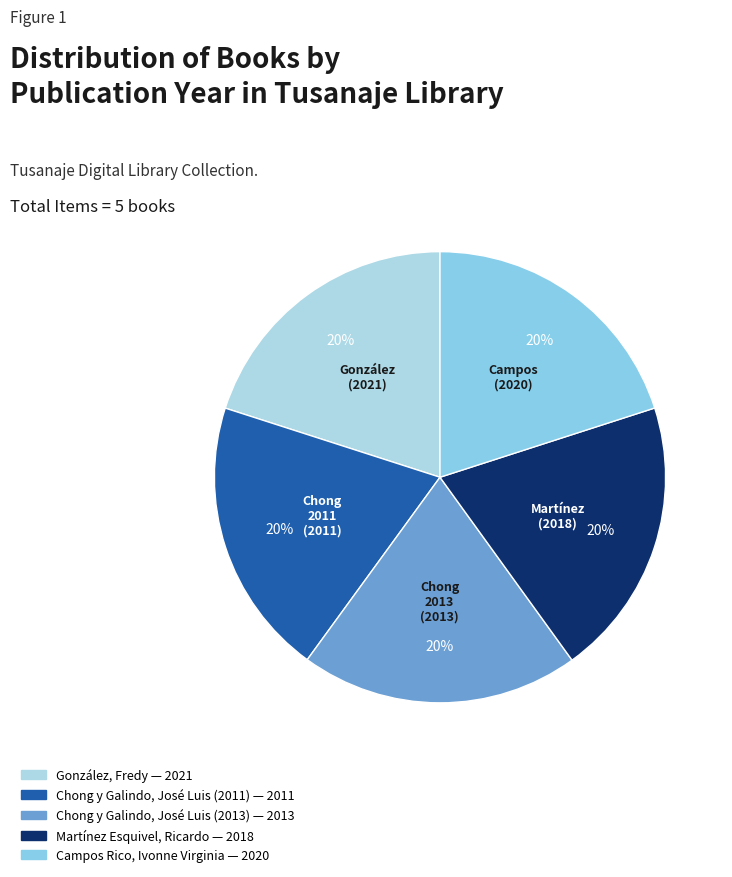

Is there any slice that represents more than half of the pie?

No